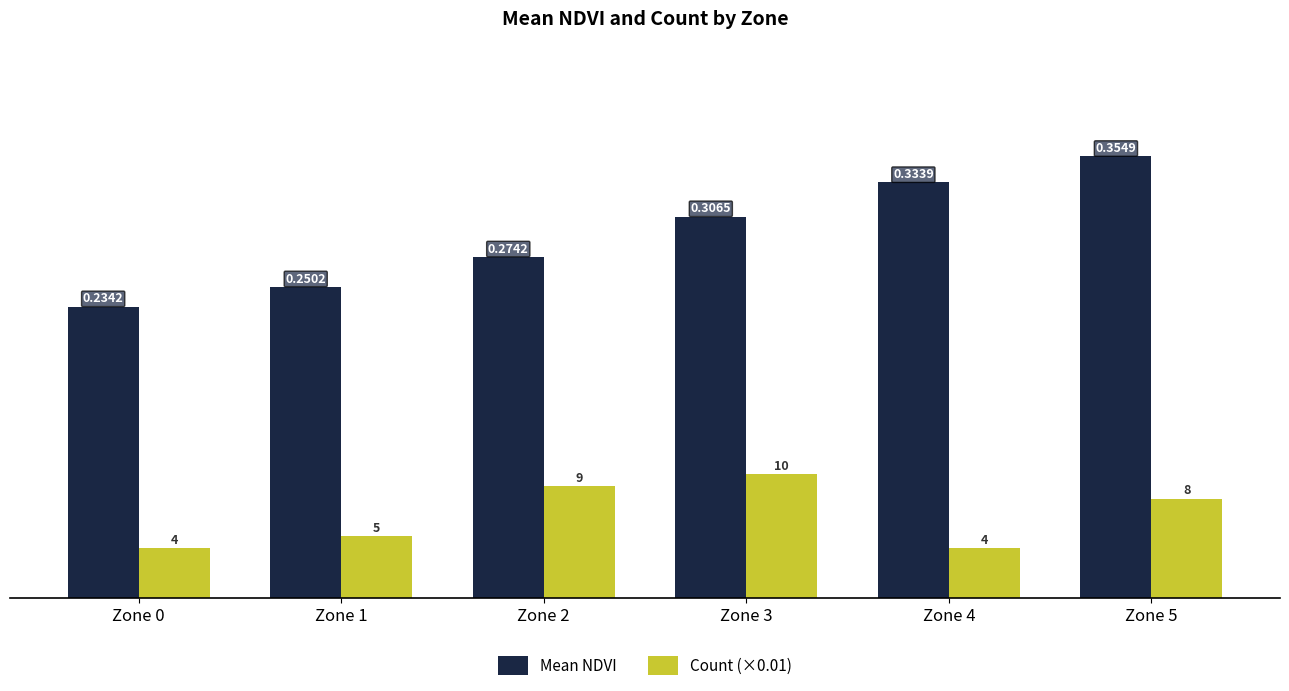

Which label corresponds to the largest value in the chart?

Zone 5